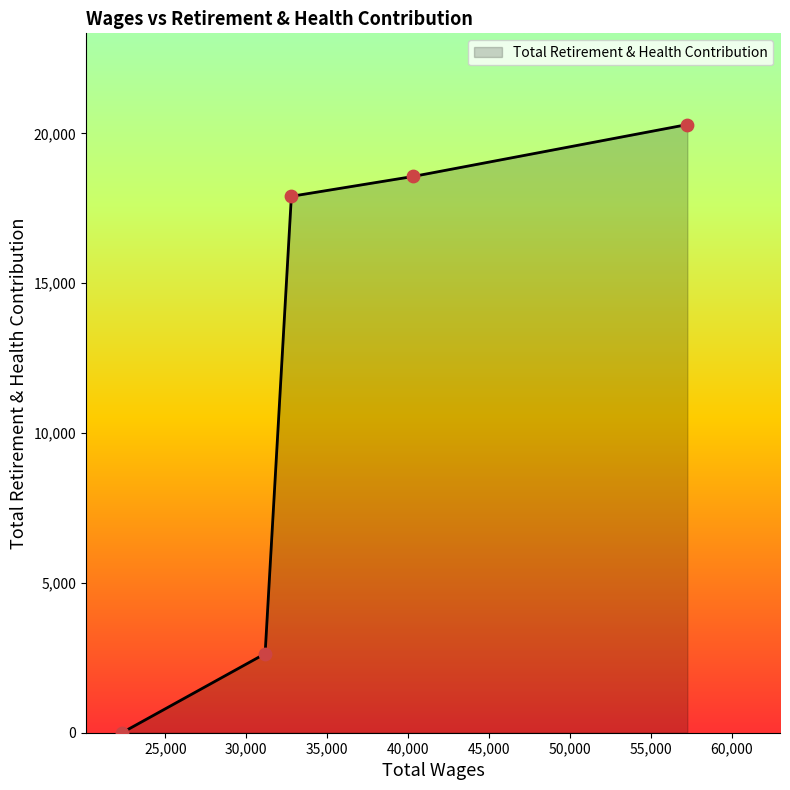

True or false: there are more than 1 points higher than both neighbors.

False